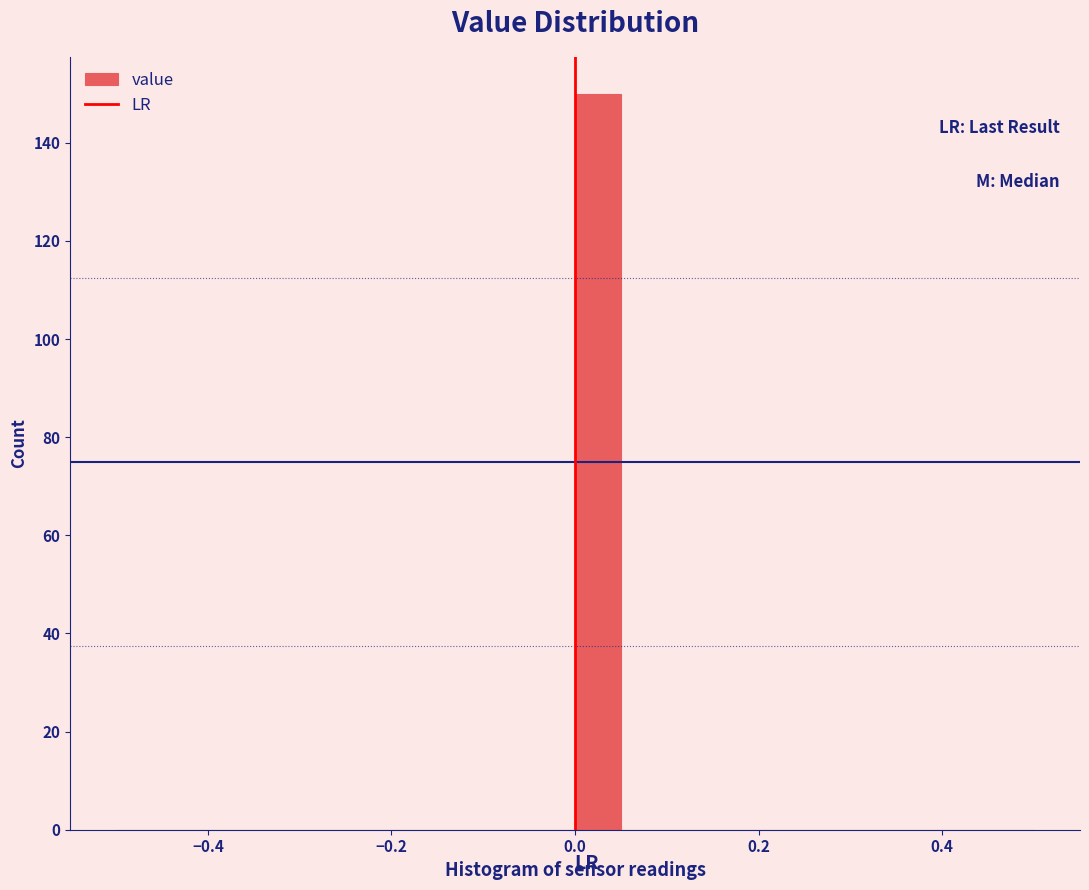

Around what value on the x-axis is the tallest bar? Give the approximate position of its centre, as read against the axis.

0.02